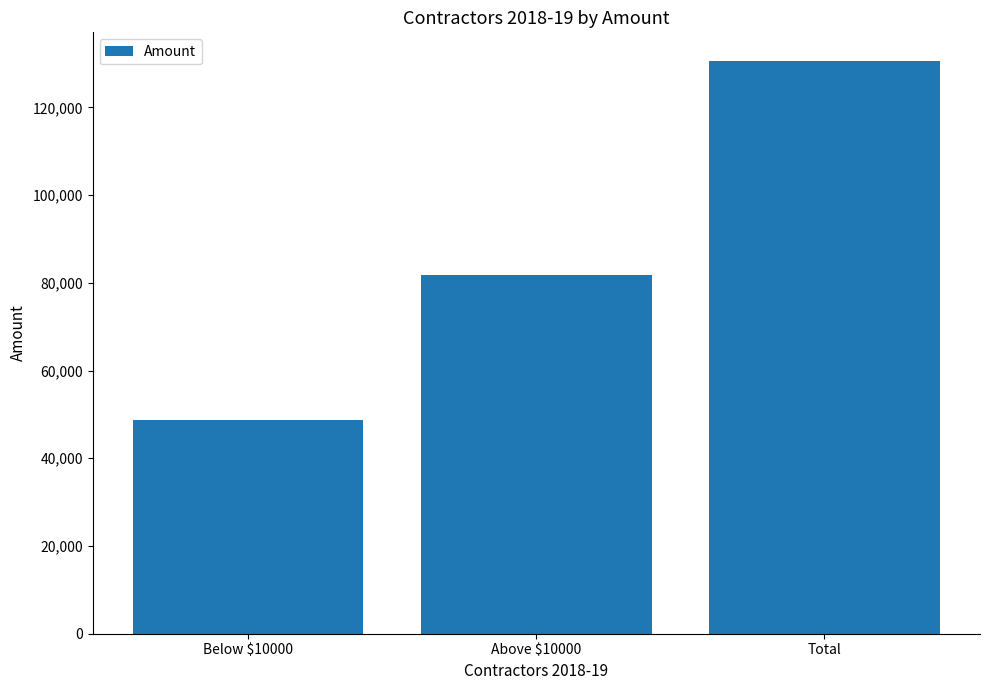

Which label corresponds to the smallest value in the chart?

Below $10000